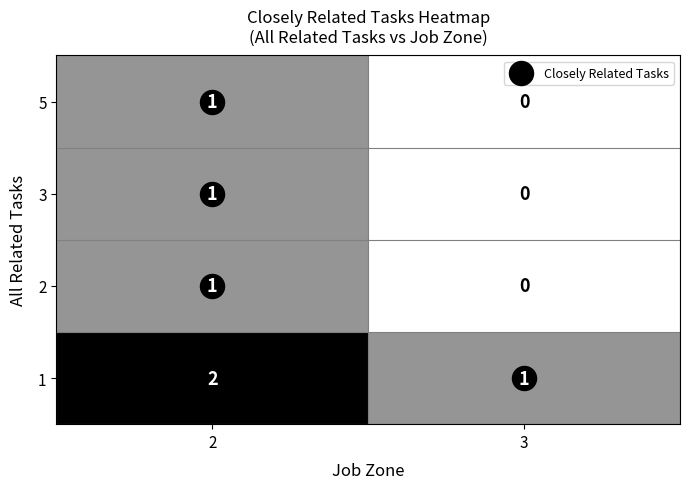

Which category has the lowest value in the 5 series?

3